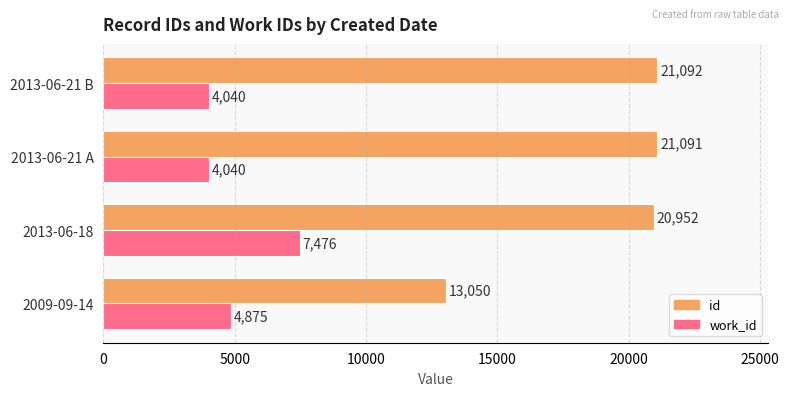

Rank the series by their maximum value, from lowest to highest.

work_id, id